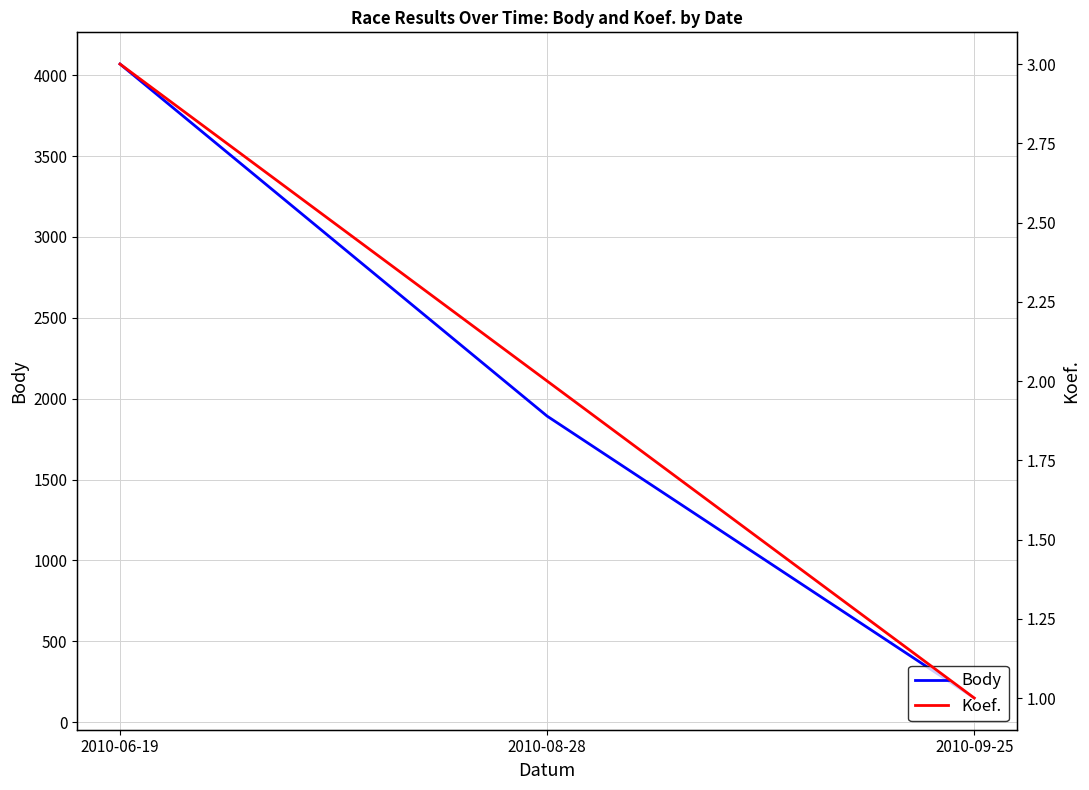

What are all the series names shown in the legend?

Body, Koef.